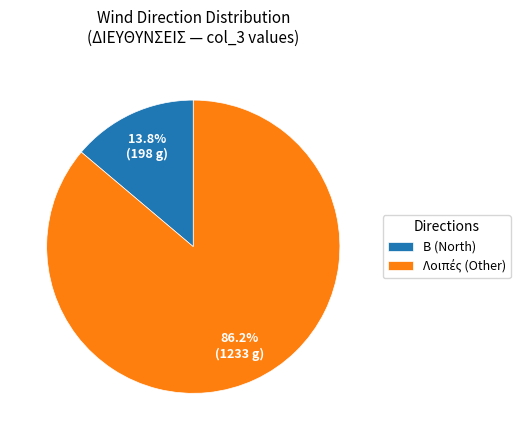

Which category has the smallest portion of the pie?

Β (North)